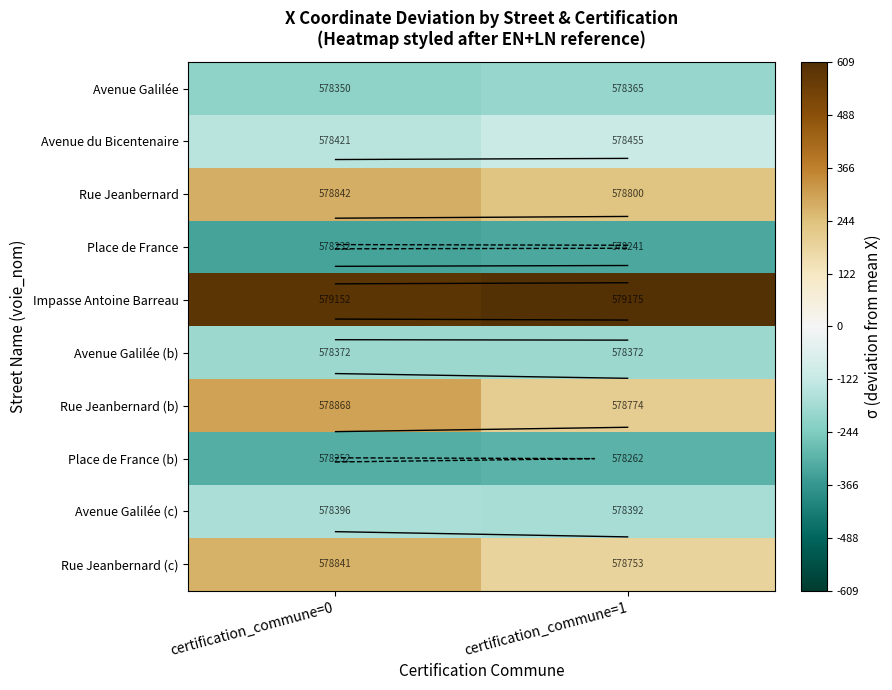

At certification_commune=0, list the series in order from largest to smallest.

Impasse Antoine Barreau, Rue Jeanbernard (b), Rue Jeanbernard, Rue Jeanbernard (c), Avenue du Bicentenaire, Avenue Galilée (c), Avenue Galilée (b), Avenue Galilée, Place de France (b), Place de France